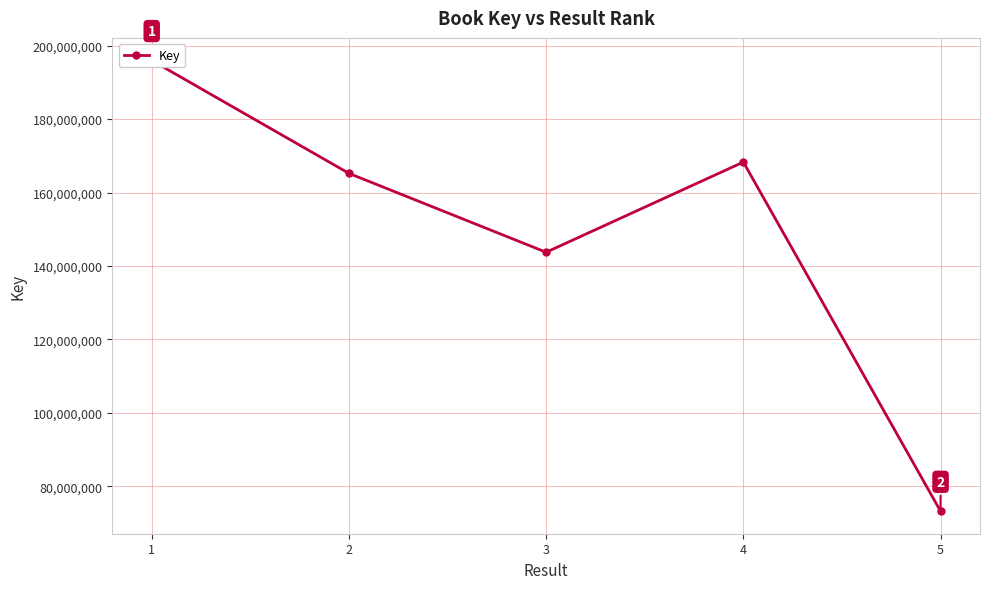

Count the number of values greater than 165221740.

2